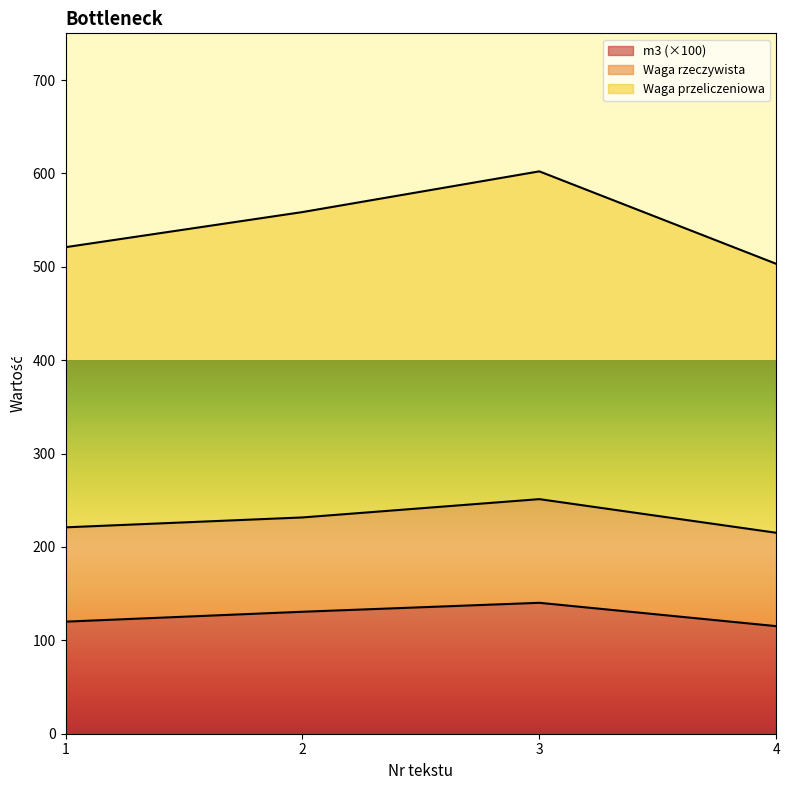

The value of m3 (×100) at 3 is 198.6. True or false?

False